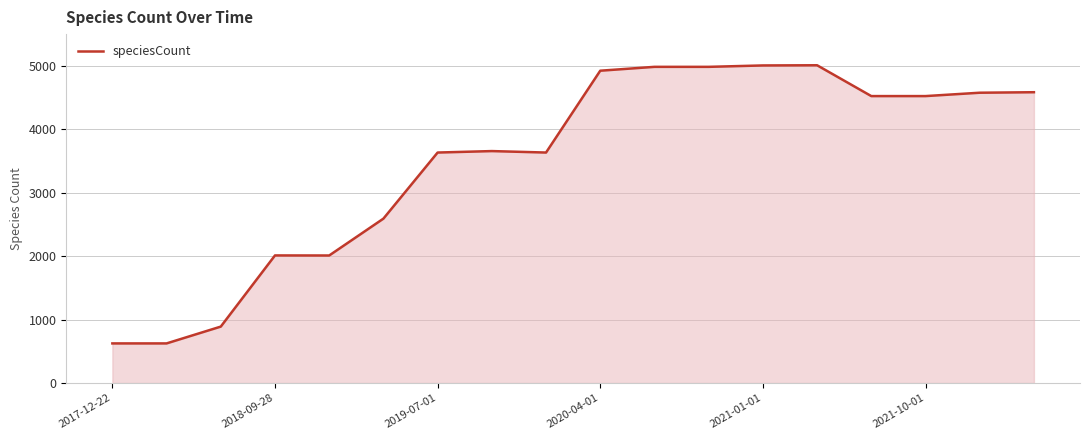

What is the difference between the maximum and minimum values?

4385